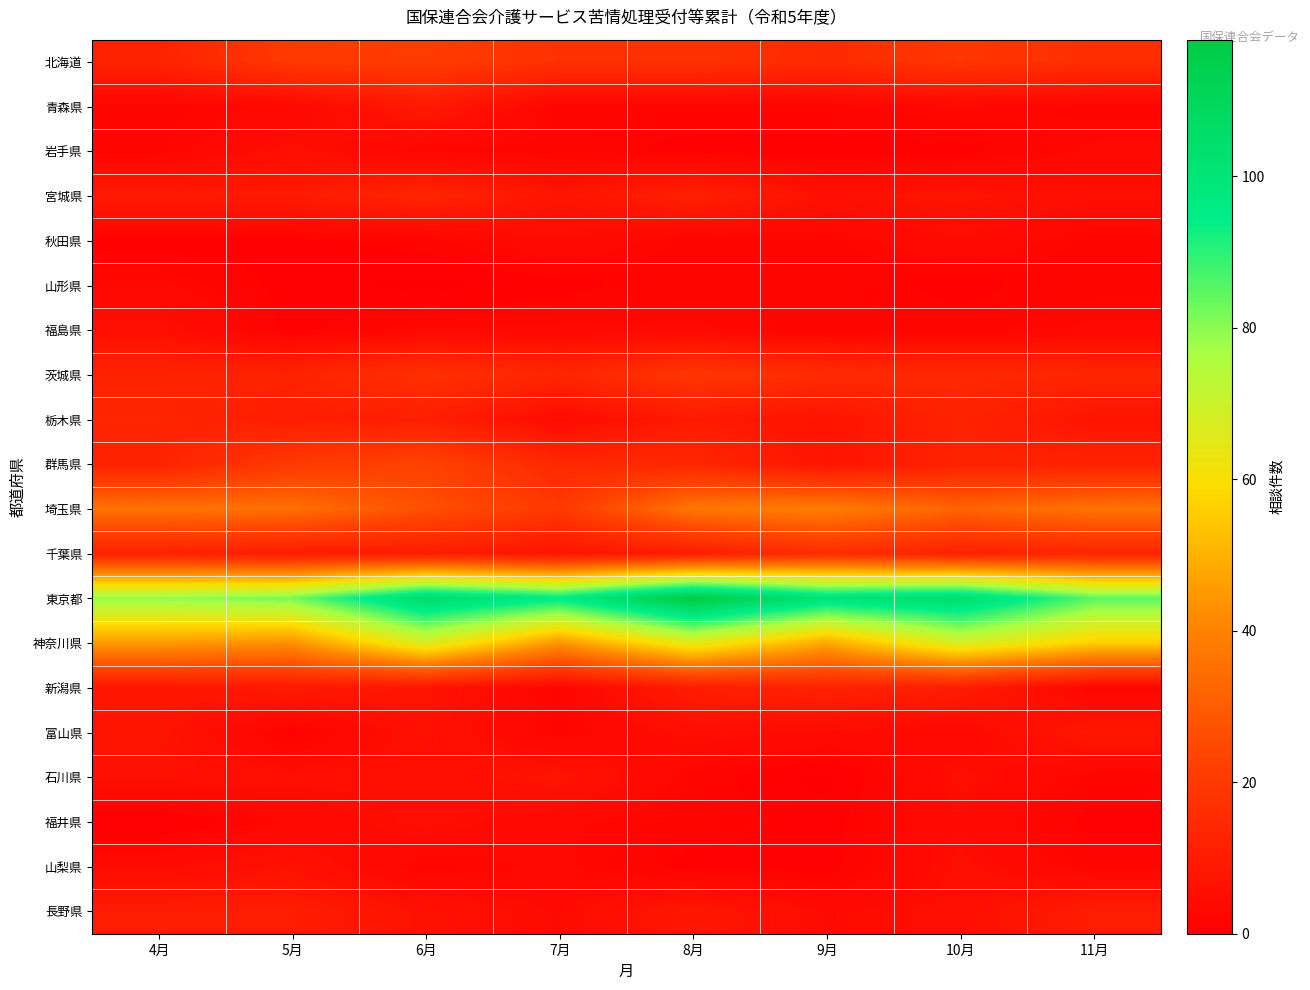

Reading left to right, transcribe all the data shown in this chart.

北海道: 4月=12	5月=20	6月=21	7月=17	8月=17	9月=15	10月=19	11月=16
青森県: 4月=2	5月=3	6月=9	7月=2	8月=2	9月=2	10月=3	11月=2
岩手県: 4月=2	5月=5	6月=2	7月=2	8月=1	9月=1	10月=1	11月=3
宮城県: 4月=9	5月=9	6月=13	7月=7	8月=11	9月=6	10月=7	11月=5
秋田県: 4月=1	5月=1	6月=2	7月=4	8月=2	9月=2	10月=4	11月=2
山形県: 4月=3	5月=1	6月=0	7月=1	8月=2	9月=2	10月=1	11月=2
福島県: 4月=5	5月=1	6月=3	7月=3	8月=3	9月=2	10月=2	11月=3
茨城県: 4月=12	5月=12	6月=17	7月=13	8月=19	9月=15	10月=14	11月=13
栃木県: 4月=13	5月=10	6月=11	7月=4	8月=9	9月=7	10月=12	11月=7
群馬県: 4月=12	5月=20	6月=23	7月=14	8月=14	9月=7	10月=12	11月=12
埼玉県: 4月=36	5月=35	6月=27	7月=20	8月=37	9月=39	10月=32	11月=36
千葉県: 4月=12	5月=10	6月=10	7月=7	8月=10	9月=16	10月=12	11月=13
東京都: 4月=79	5月=82	6月=106	7月=96	8月=118	9月=101	10月=105	11月=85
神奈川県: 4月=45	5月=43	6月=67	7月=44	8月=65	9月=48	10月=68	11月=56
新潟県: 4月=8	5月=9	6月=7	7月=2	8月=10	9月=12	10月=10	11月=2
富山県: 4月=7	5月=1	6月=6	7月=2	8月=5	9月=4	10月=3	11月=8
石川県: 4月=6	5月=5	6月=5	7月=7	8月=2	9月=0	10月=5	11月=2
福井県: 4月=0	5月=3	6月=5	7月=3	8月=2	9月=1	10月=4	11月=1
山梨県: 4月=4	5月=6	6月=2	7月=3	8月=1	9月=1	10月=5	11月=2
長野県: 4月=10	5月=10	6月=6	7月=4	8月=8	9月=4	10月=5	11月=10